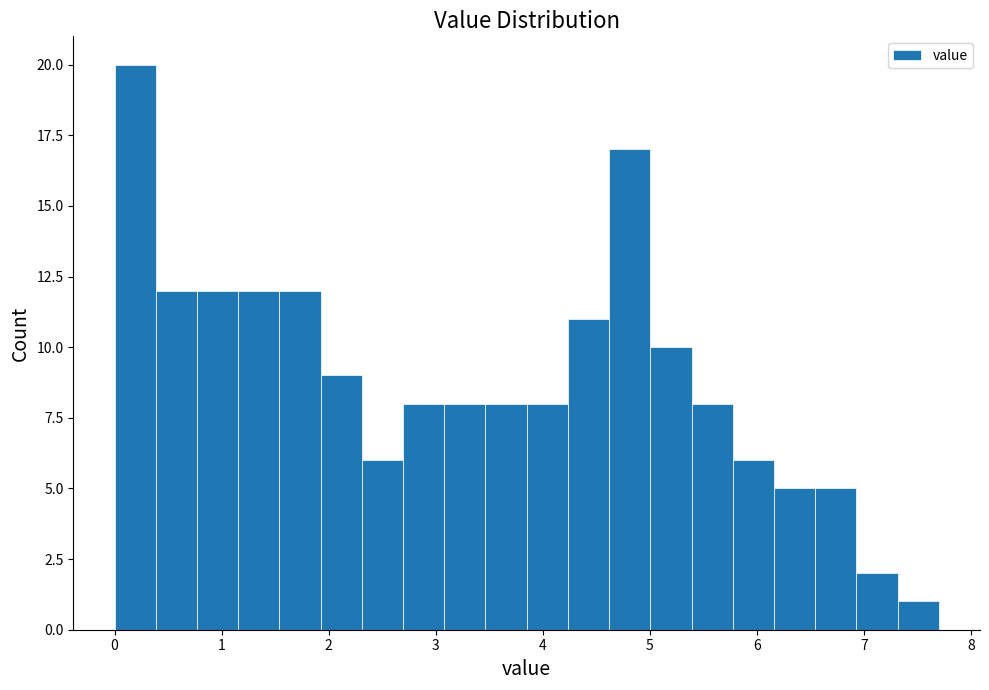

Around what value on the x-axis is the tallest bar? Give the approximate position of its centre, as read against the axis.

0.2